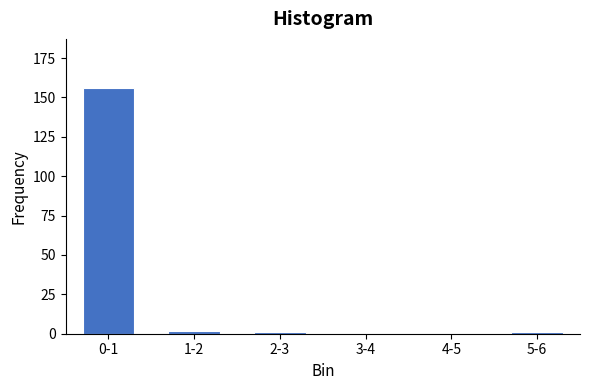

Reading left to right, extract all data points from this chart.

0-1=156	1-2=2	2-3=1	3-4=0	4-5=0	5-6=1